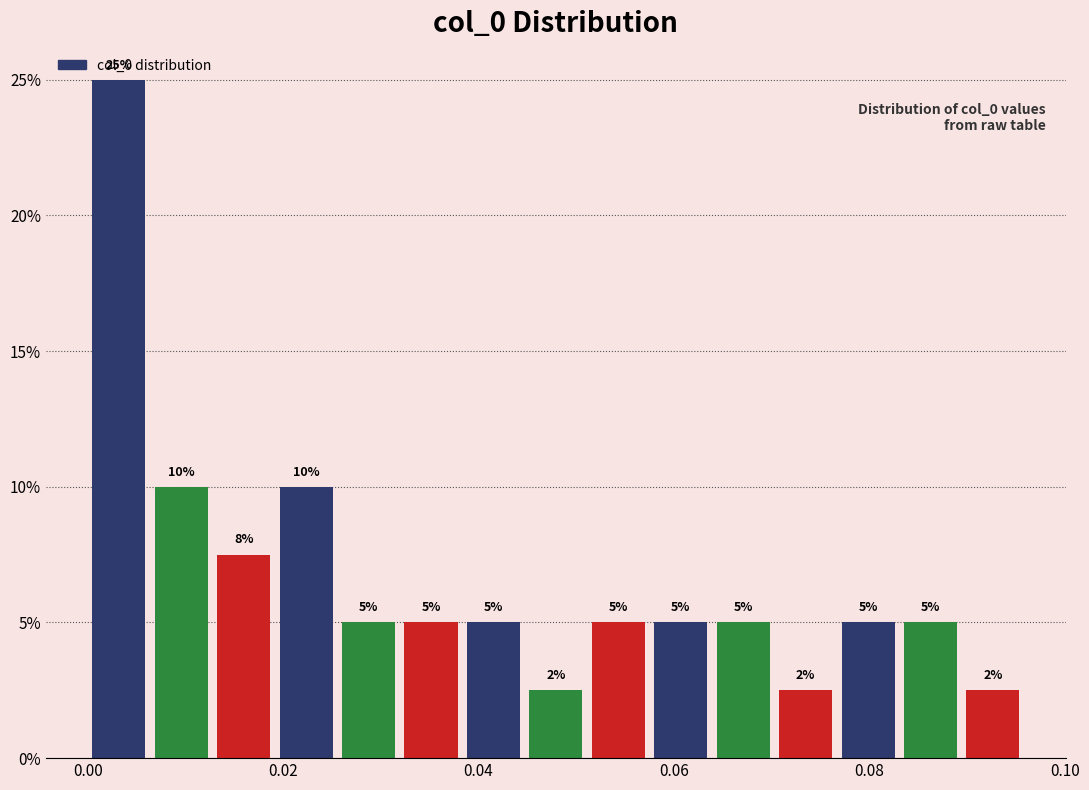

Around what value on the x-axis is the tallest bar? Give the approximate position of its centre, as read against the axis.

0.004